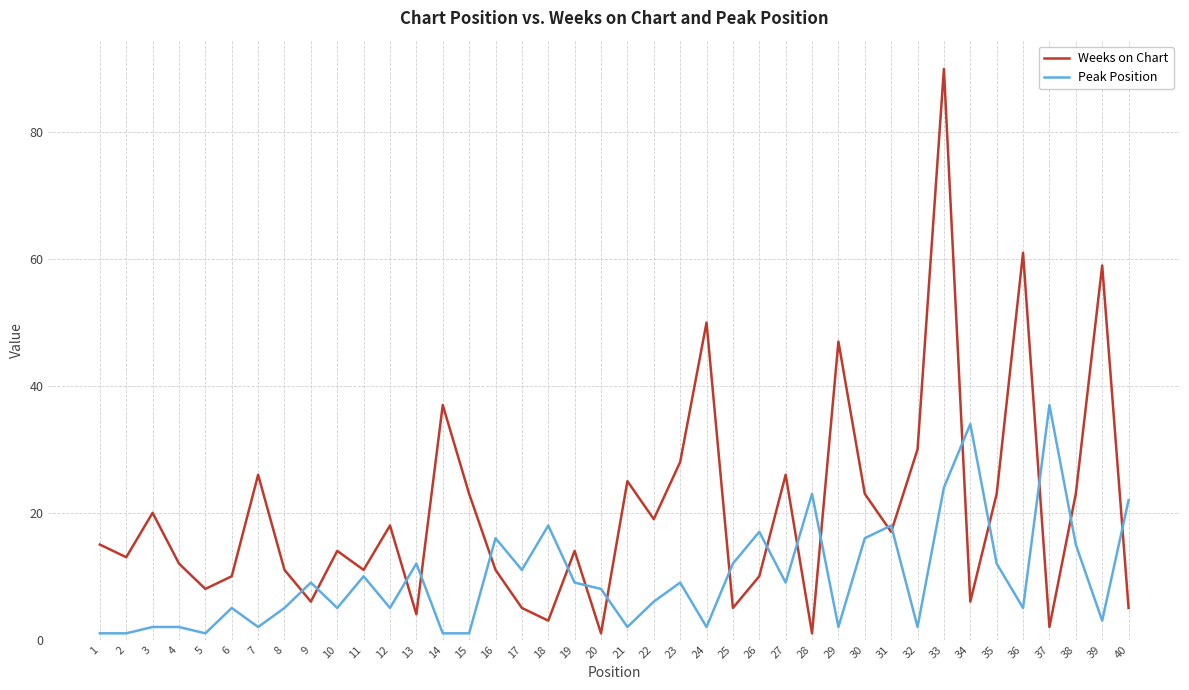

What is the minimum value for Peak Position?

1